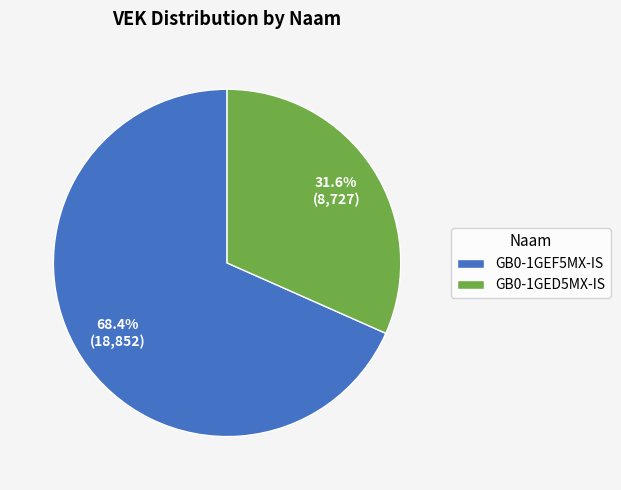

Count the number of slices in the pie.

2